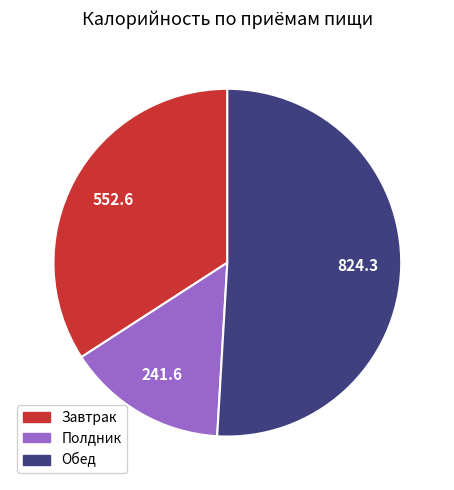

Rank the categories by value from lowest to highest.

Полдник, Завтрак, Обед